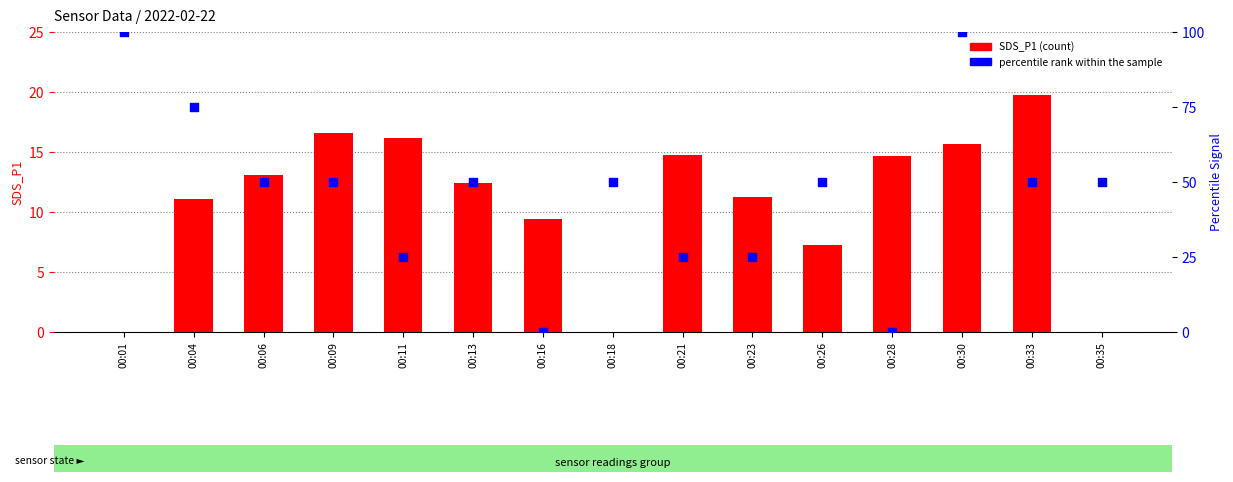

What is the total value across all series at 00:26?

57.2